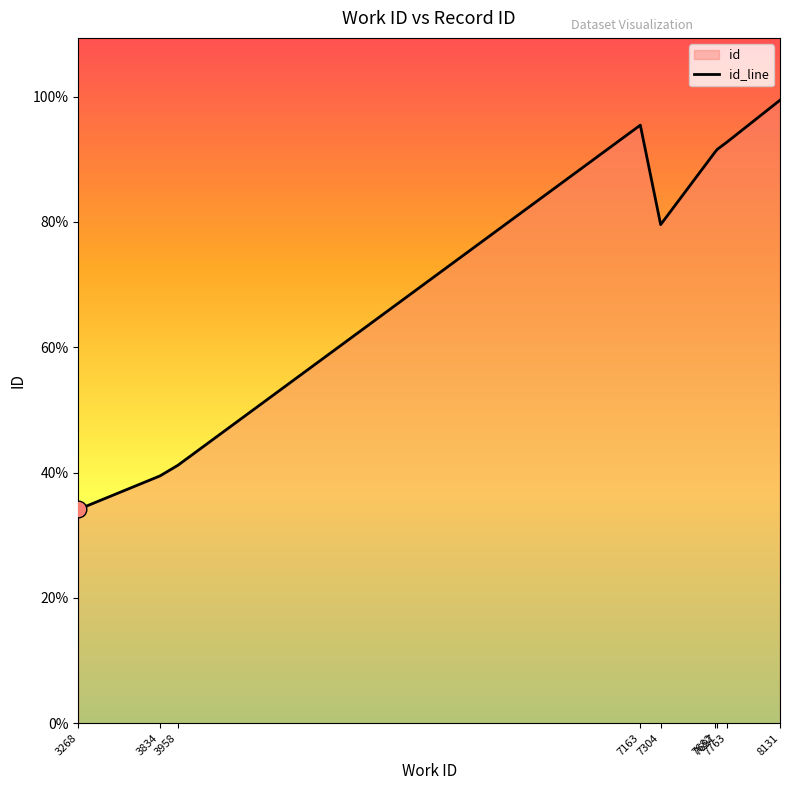

Does the chart have visible grid lines?

No